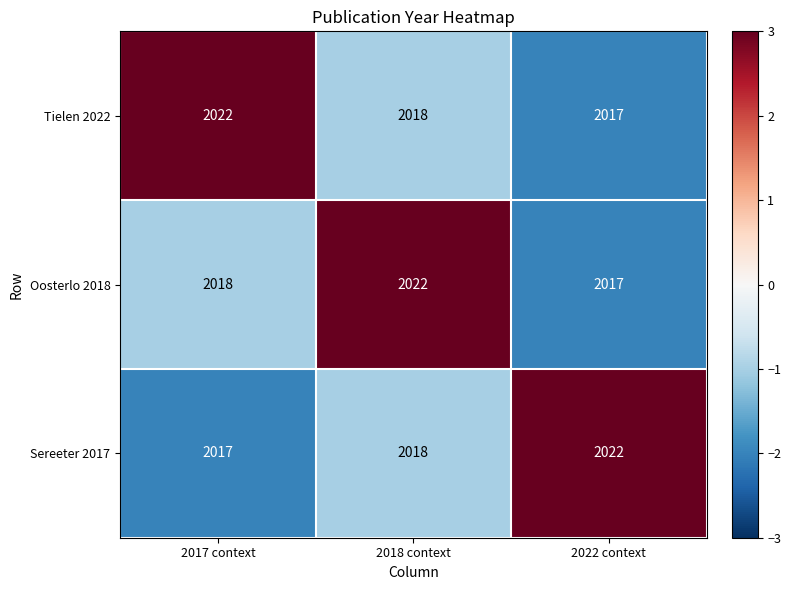

What is the sum of all Sereeter 2017 values?

6057